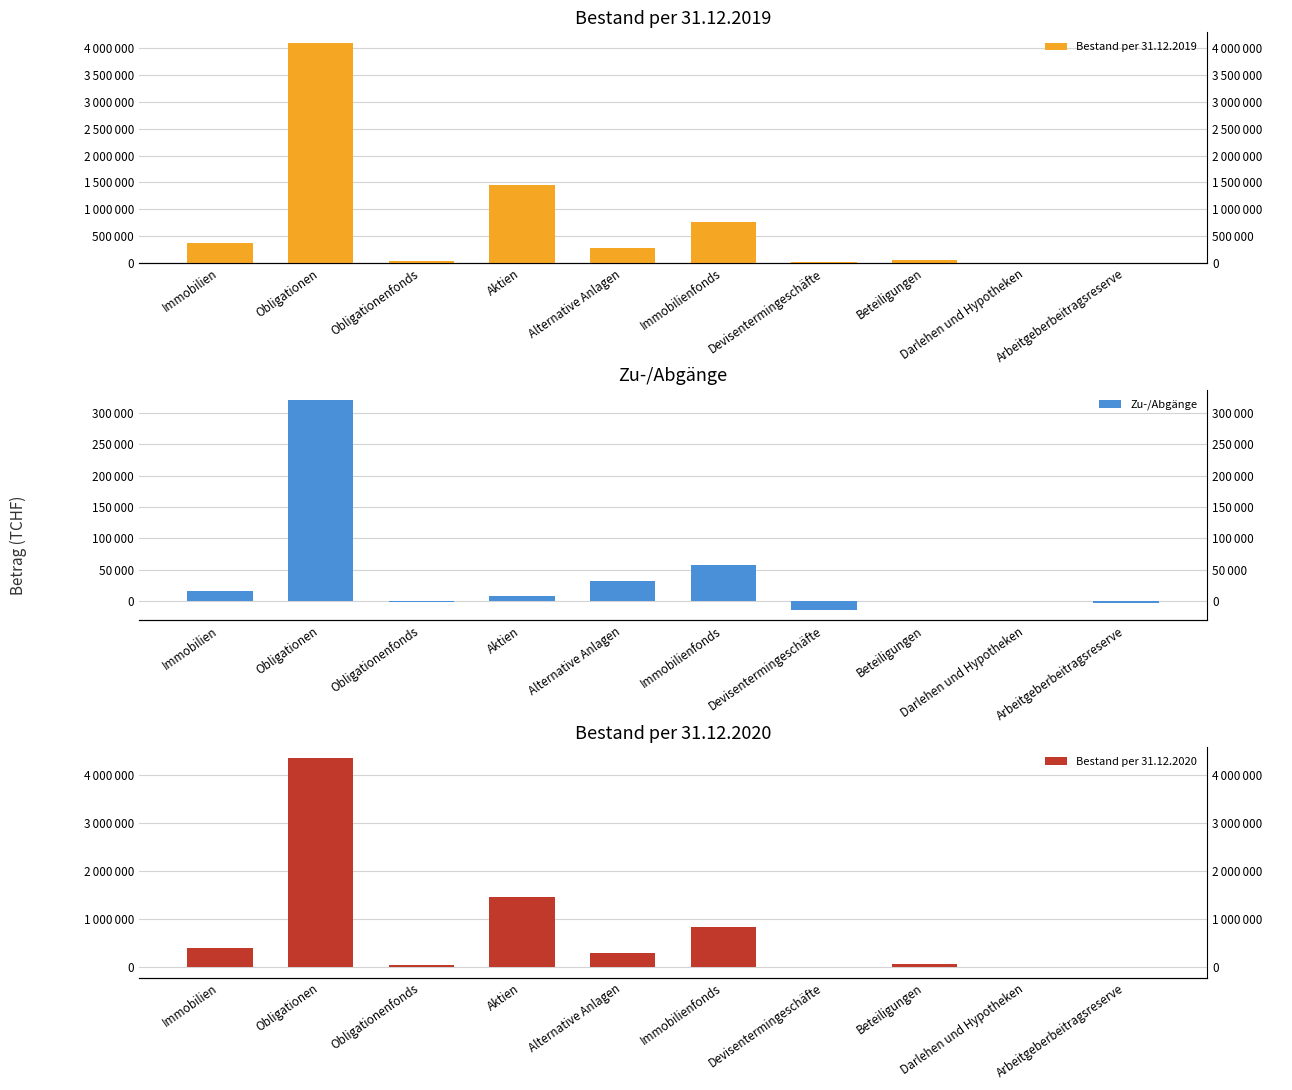

What value does the Bestand per 31.12.2020 series have at Alternative Anlagen, to the nearest 50?

301600